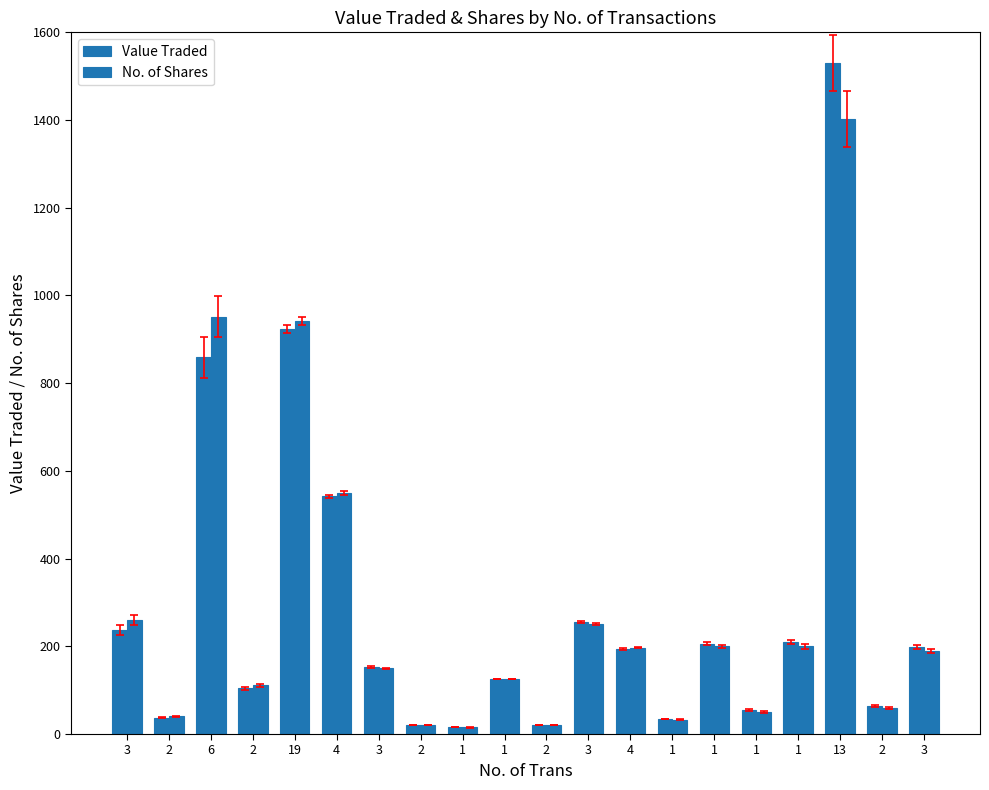

How many groups of bars are there?

20